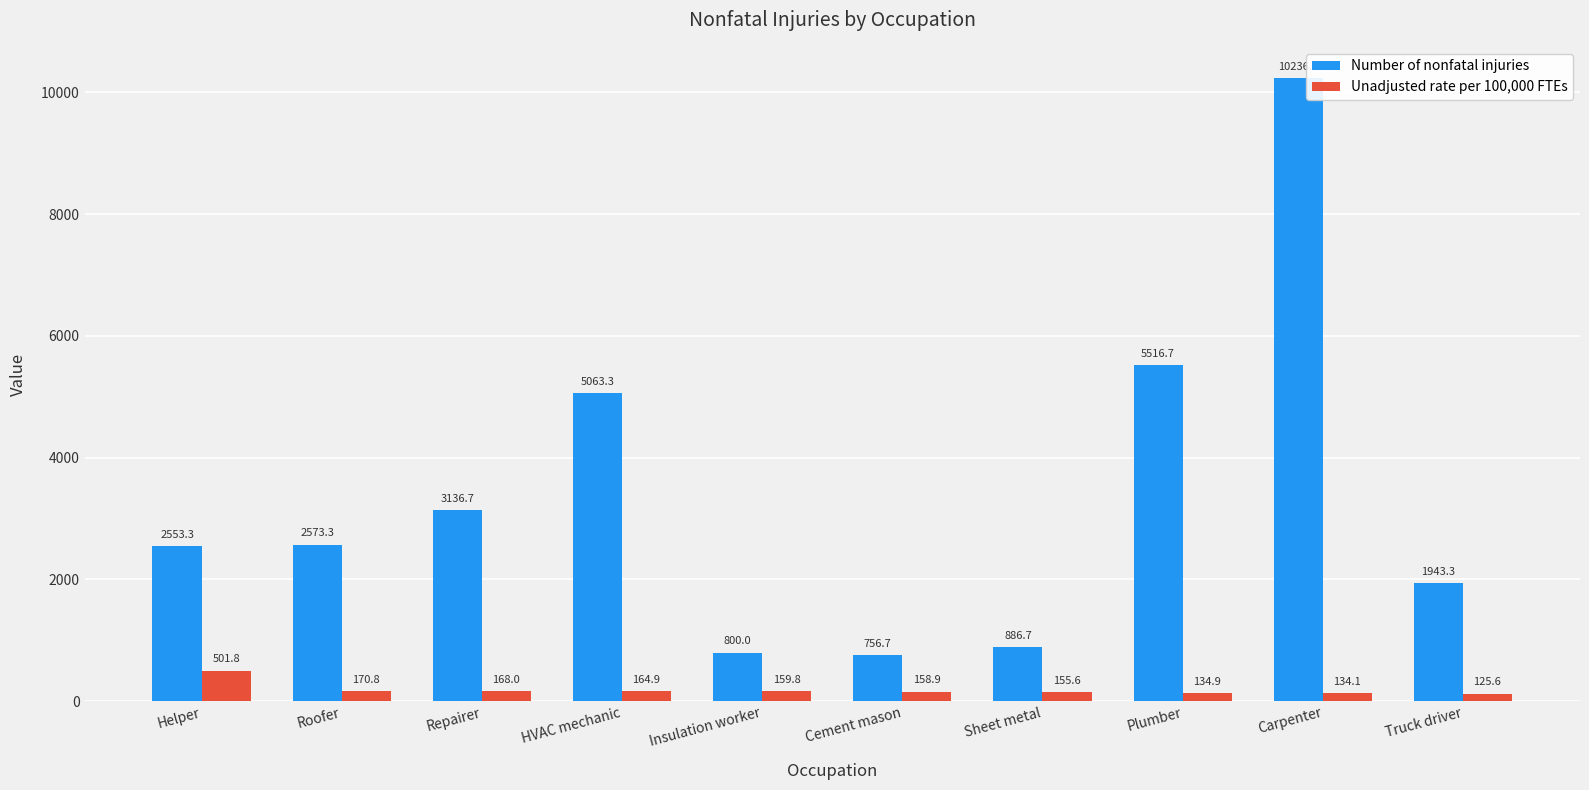

Between HVAC mechanic and Sheet metal, which series saw the biggest shift?

Number of nonfatal injuries